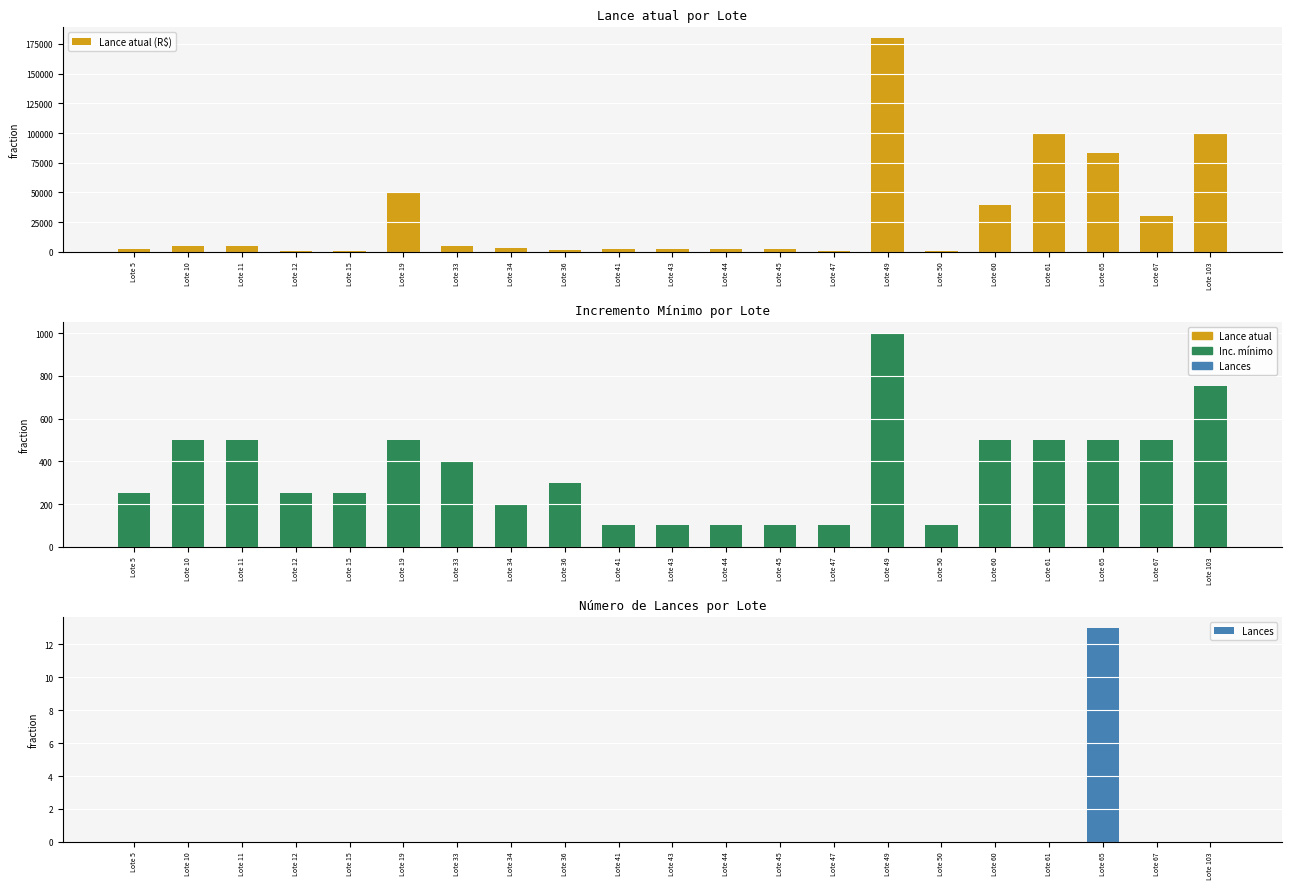

Between Lote 33 and Lote 36, which series saw the biggest shift?

Lance atual (R$)